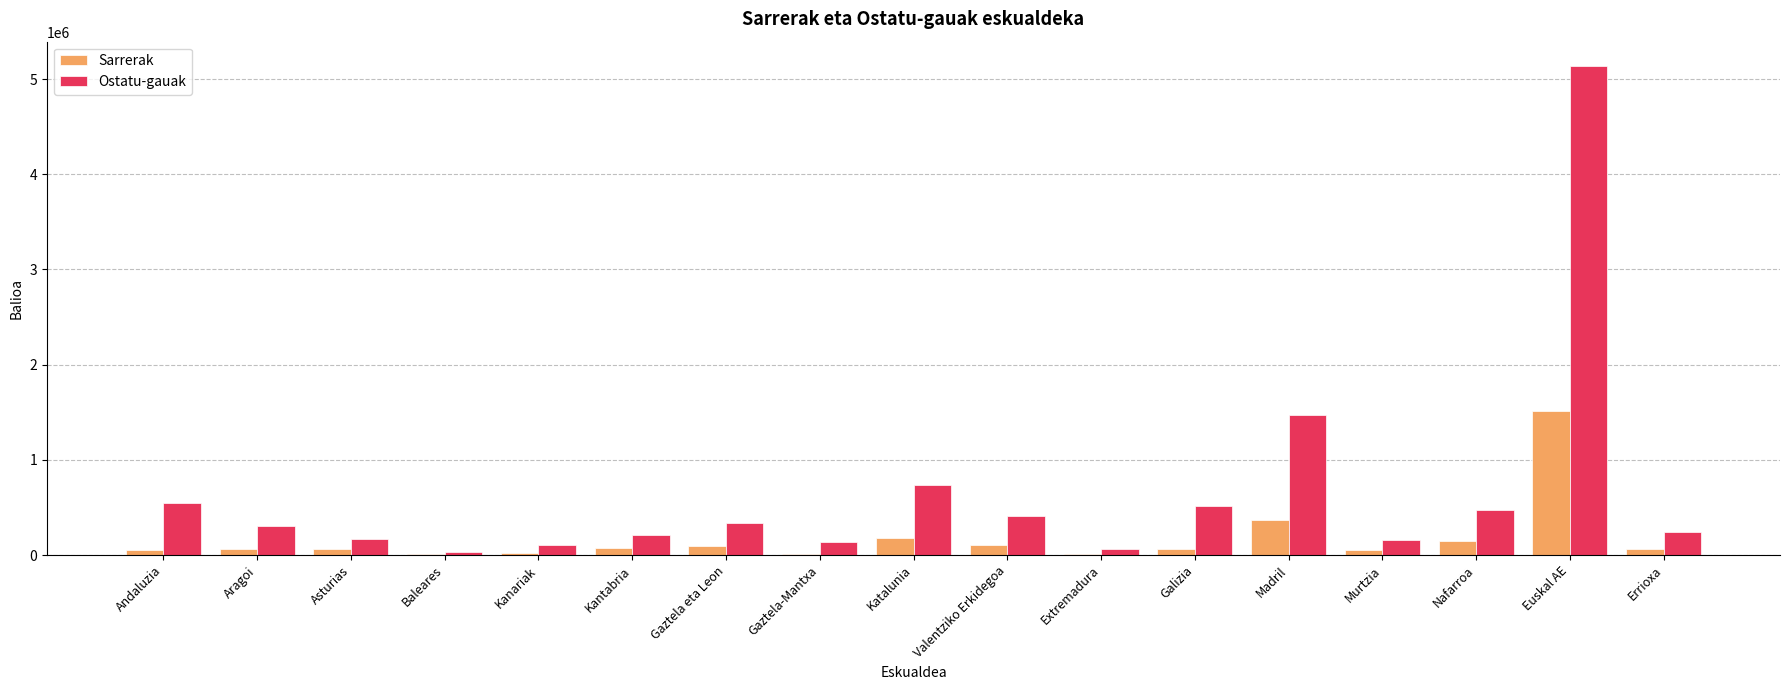

How many data points does each series have?

17